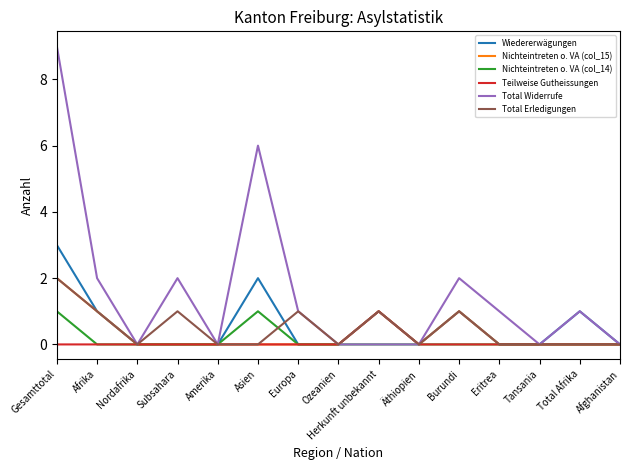

What is the greatest value displayed?

9